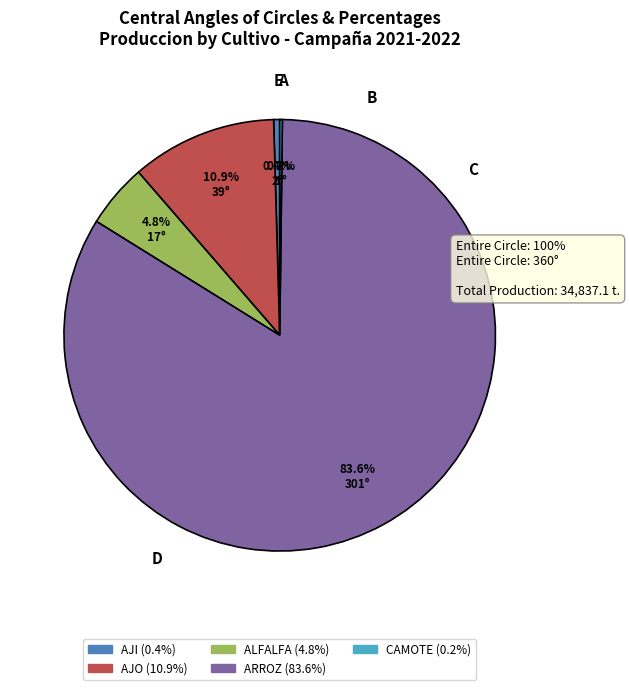

What percentage is the ALFALFA slice, to the nearest percent?

5%